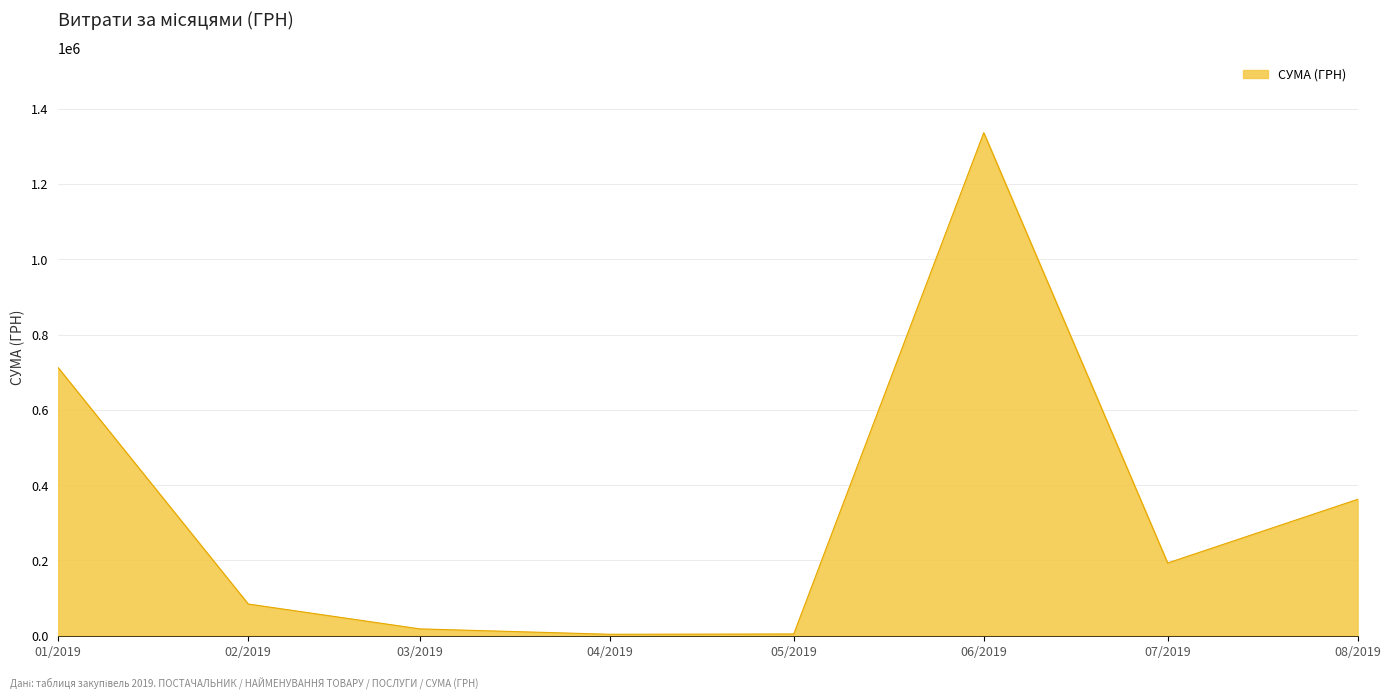

Which label corresponds to the largest value in the chart?

06/2019